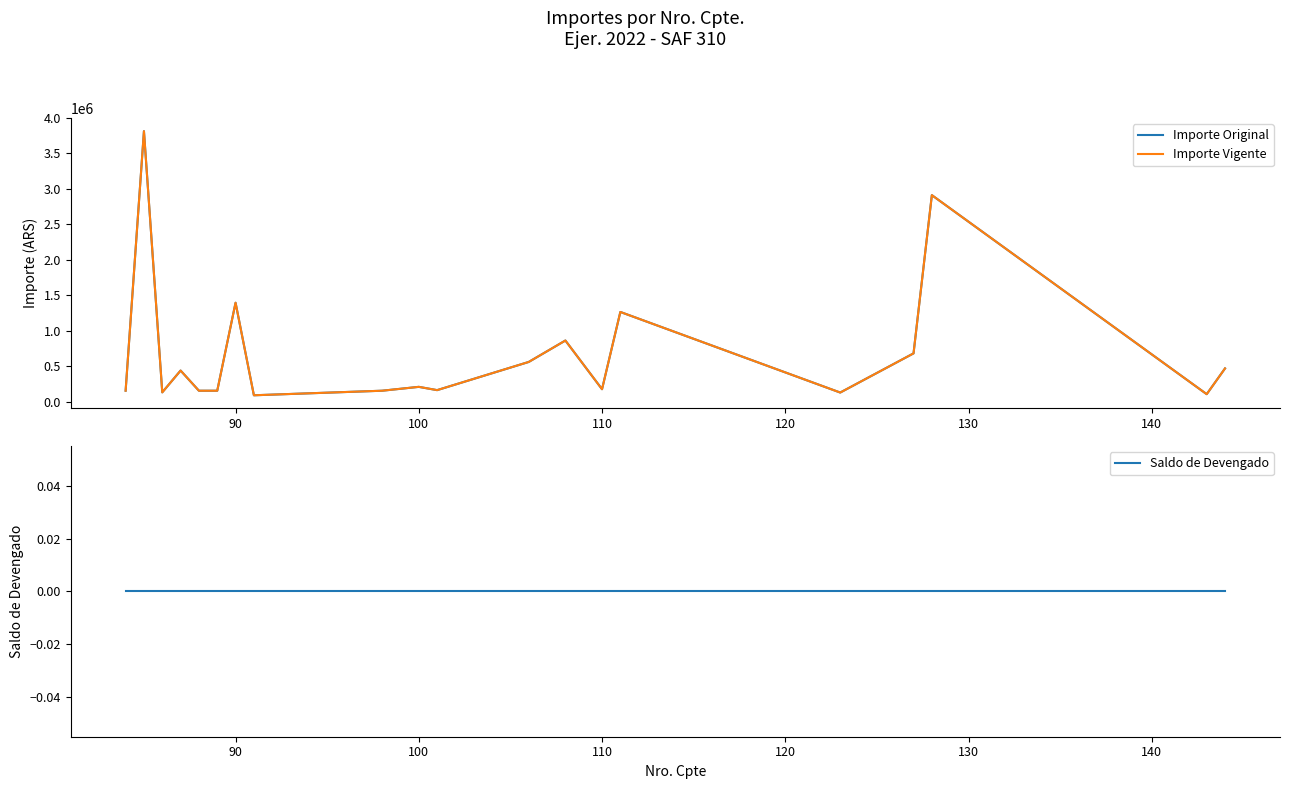

Does the chart have visible grid lines?

No